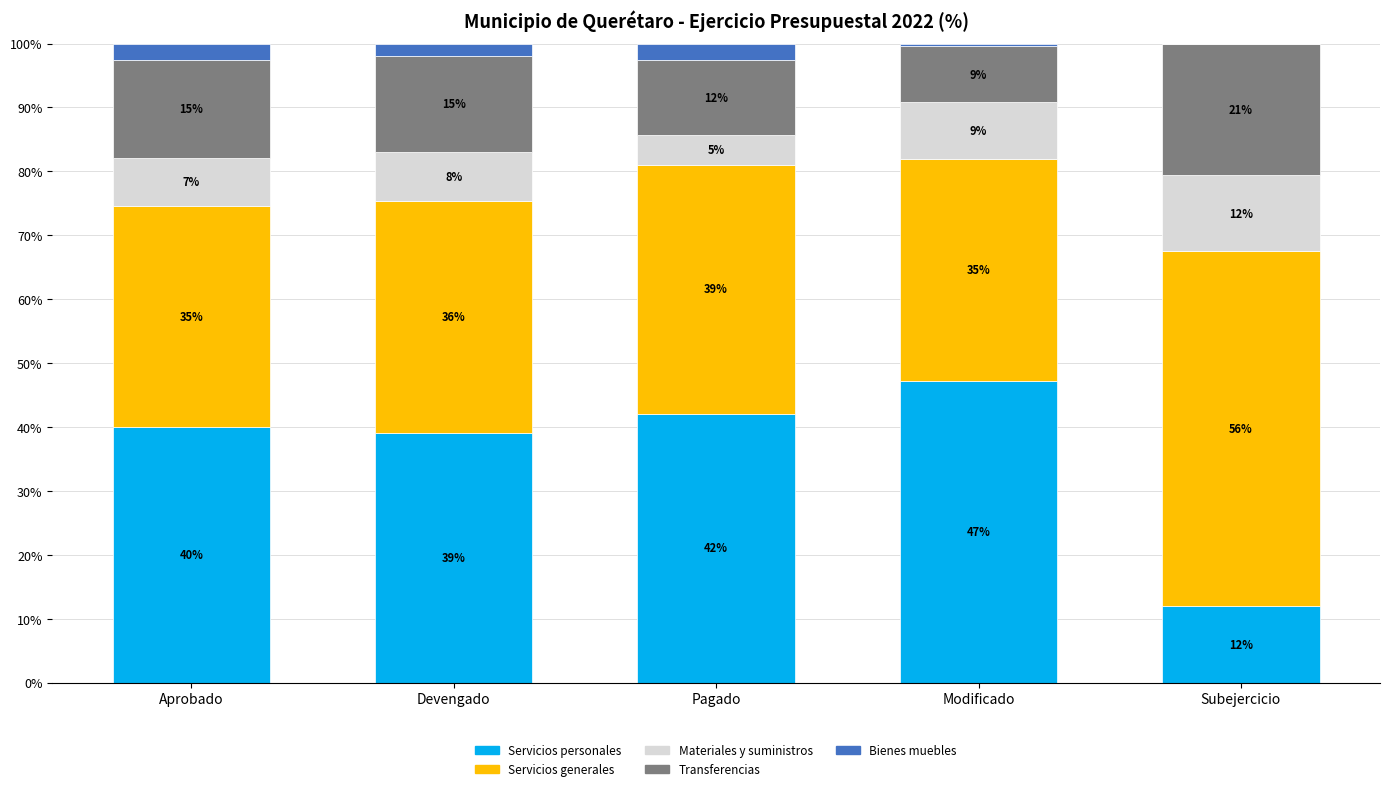

Where is Servicios personales nearest to the value 29?

Devengado